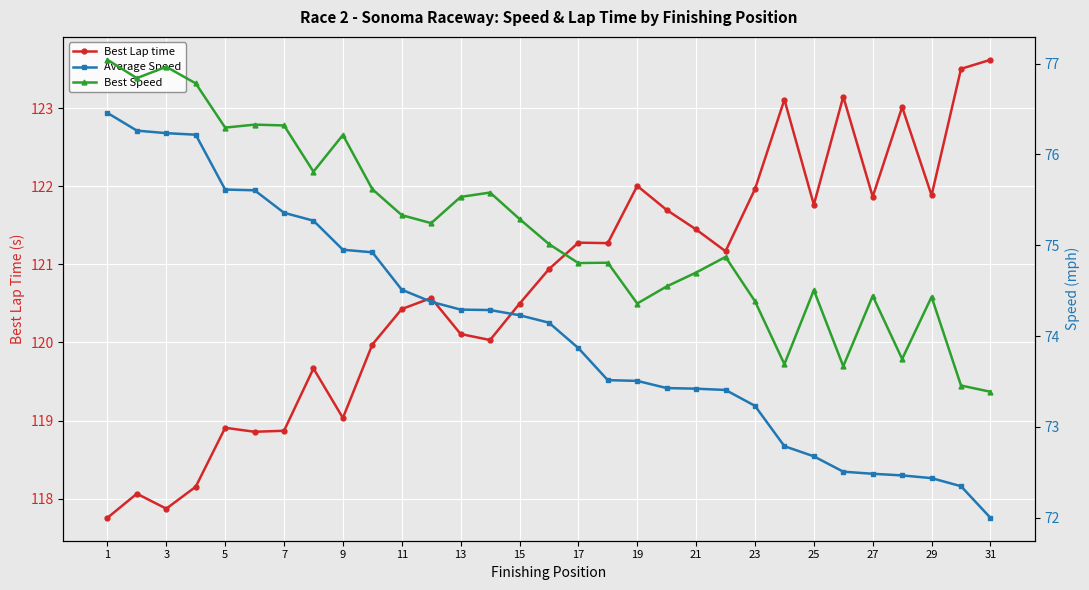

True or false: Best Lap time and Best Speed intersect in this chart.

False